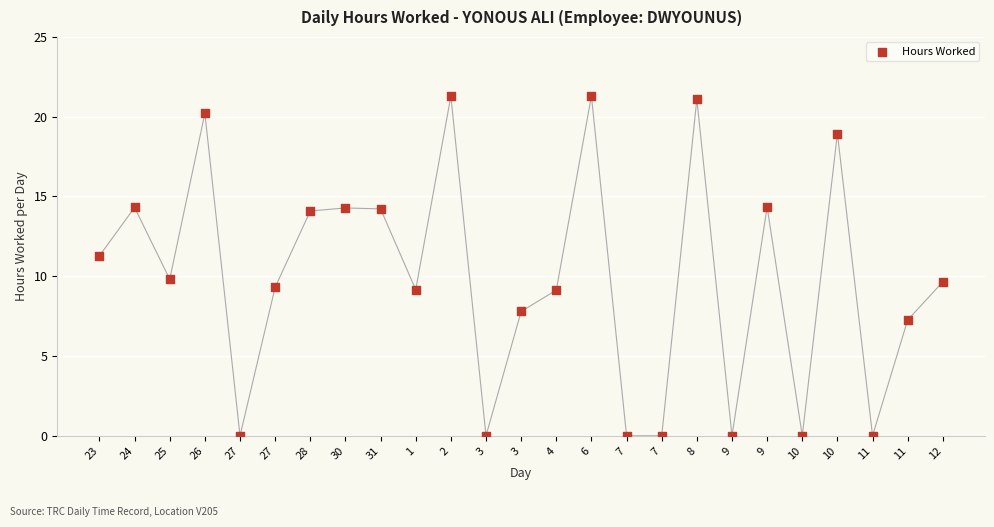

What is the range of Y values (max minus min)?

21.3